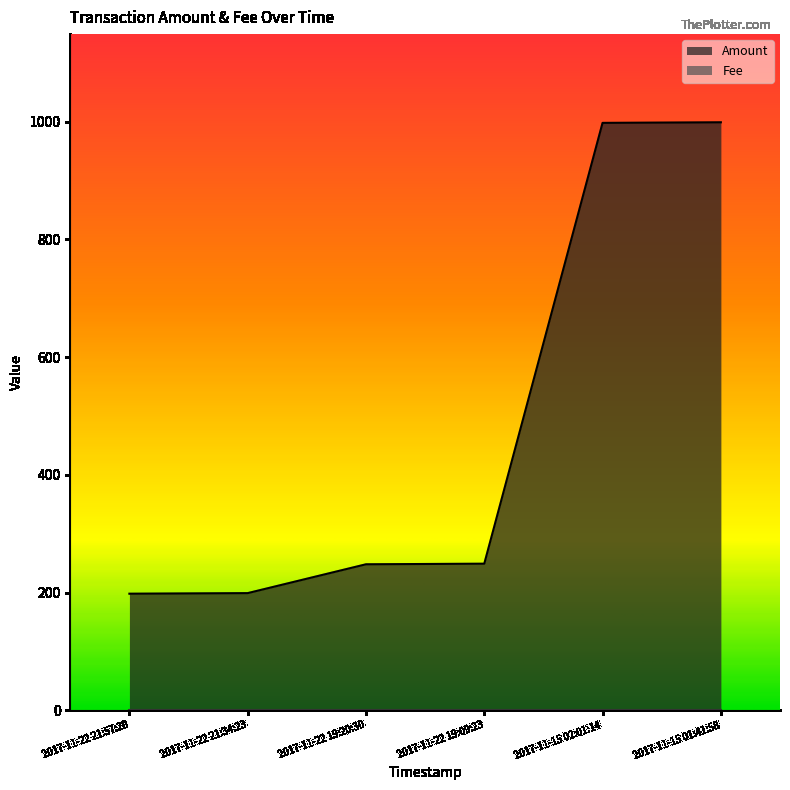

What is the difference between the second highest and minimum values?

800